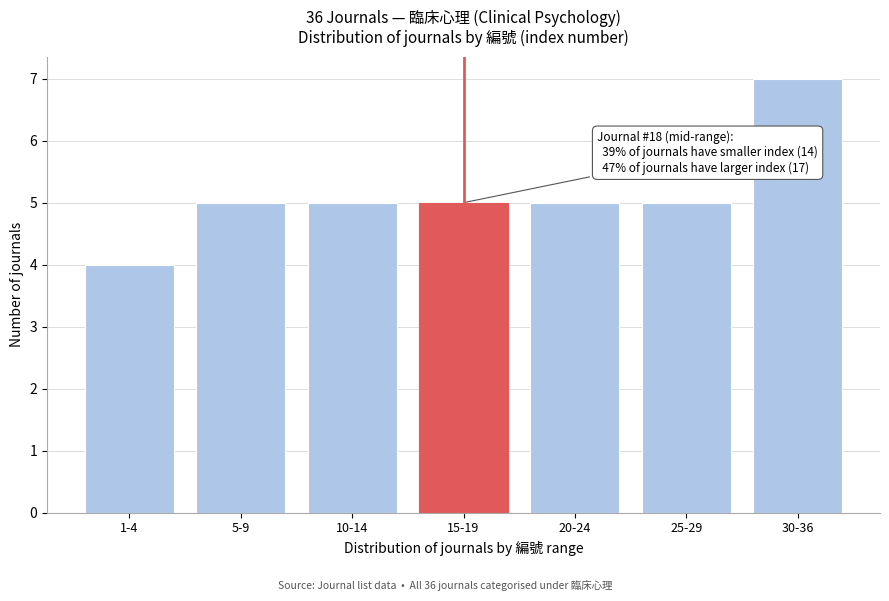

Reading right to left, transcribe all the data shown in this chart.

7	5	5	5	5	5	4